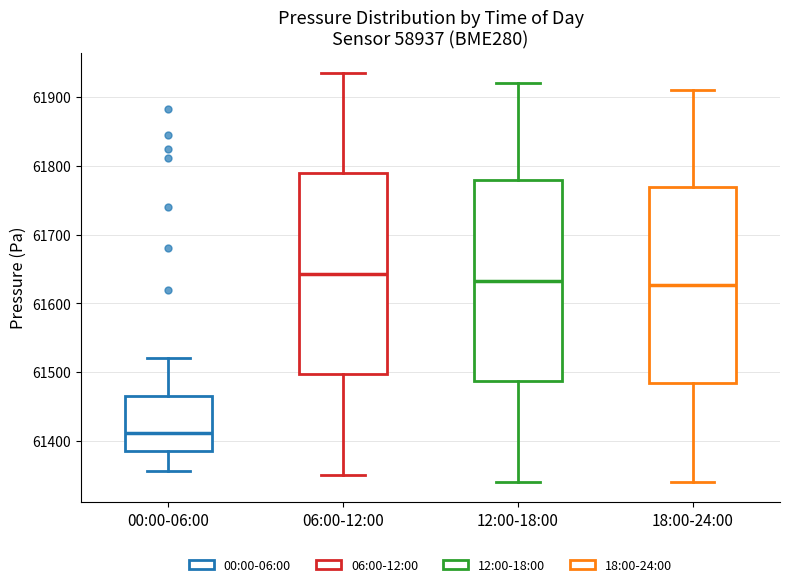

Where is the upper edge of the box for 06:00-12:00 on the y-axis? The values are not printed on the chart, so give them approximately, as read against the axis.

61790